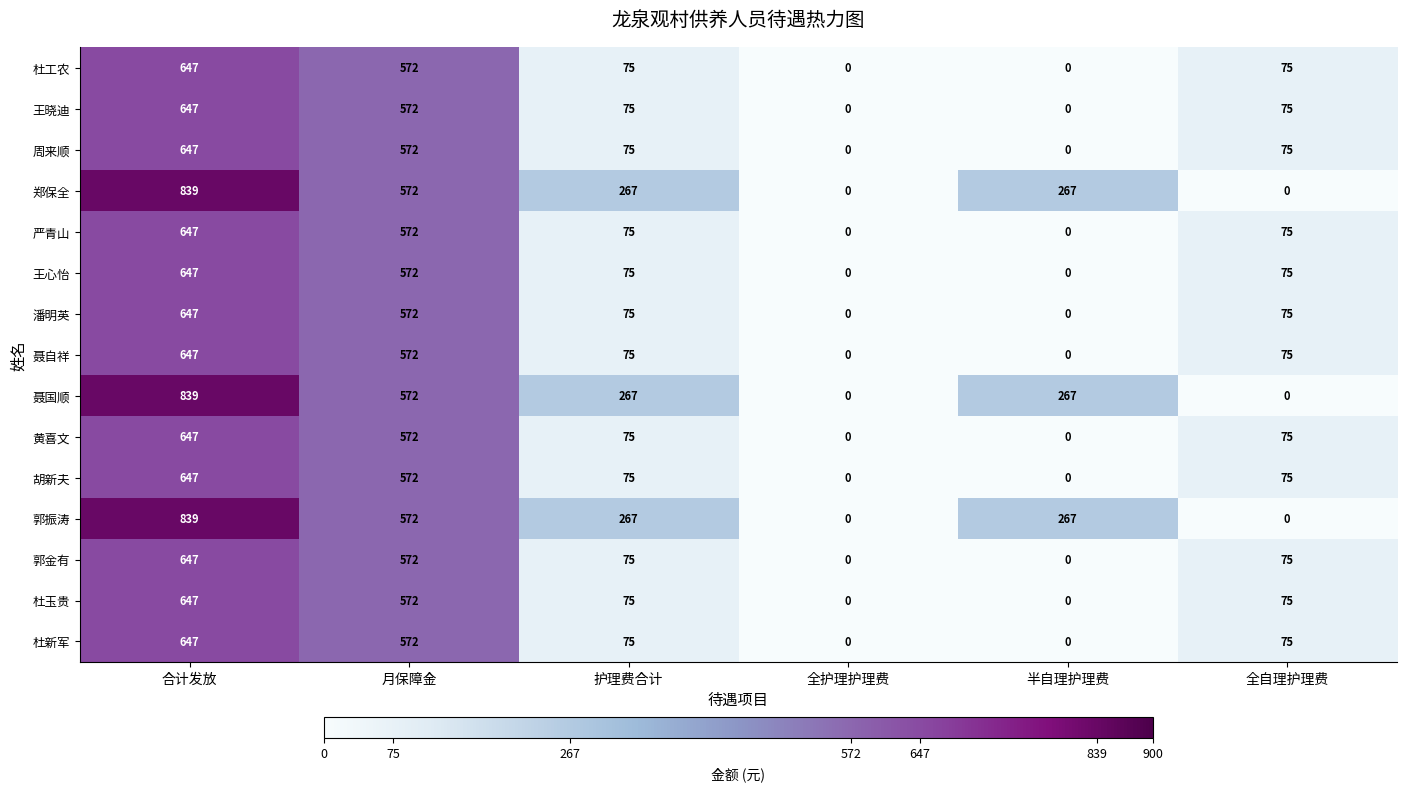

Is it true that 郑保全 equals 323 at 月保障金?

False